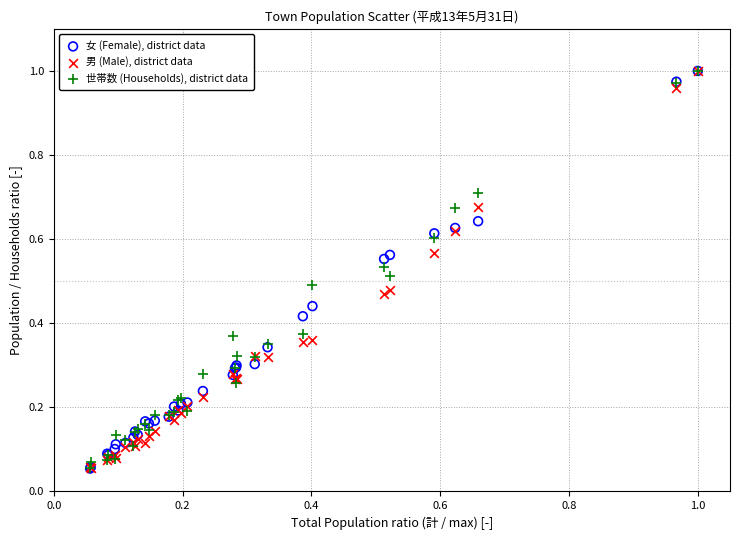

What are all the series names shown in the legend?

女 (Female), district data, 男 (Male), district data, 世帯数 (Households), district data